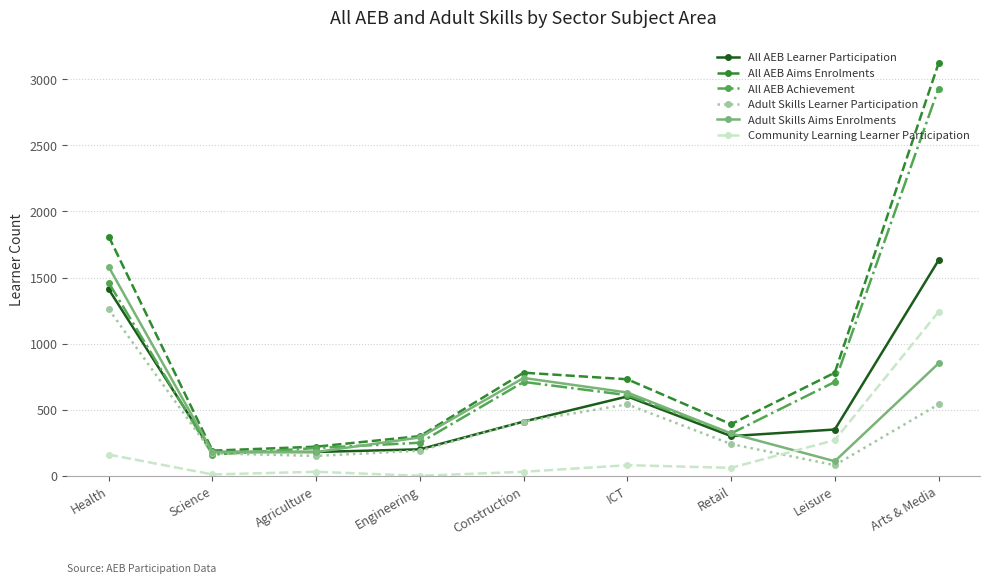

True or false: Adult Skills Learner Participation has more than 0 points higher than both neighbors.

True